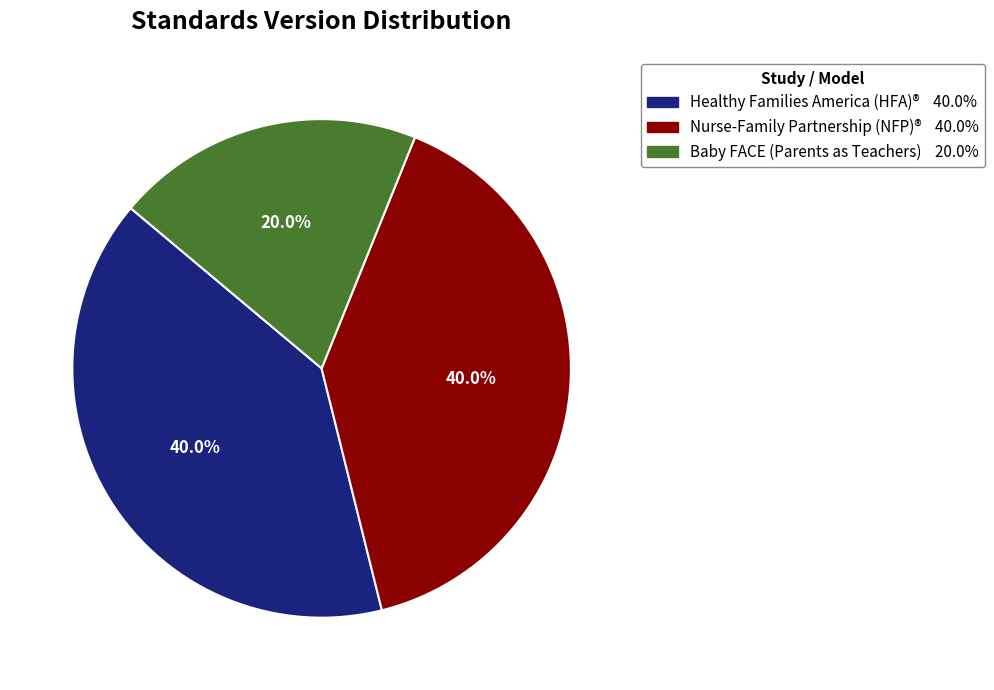

Does any single category account for the majority?

No